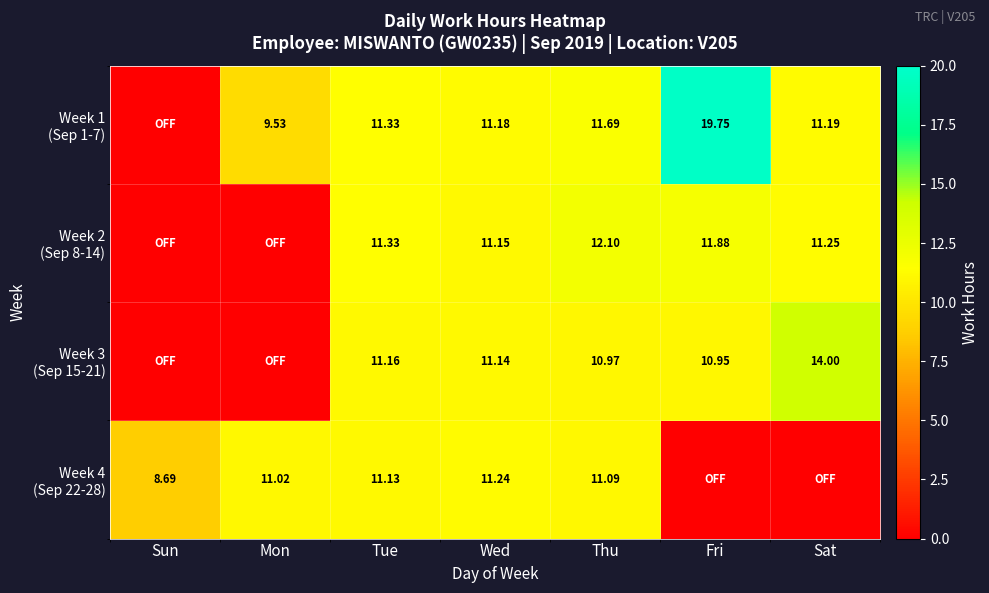

Where does the Week 4 (Sep 22-28) series first go above 11?

Mon